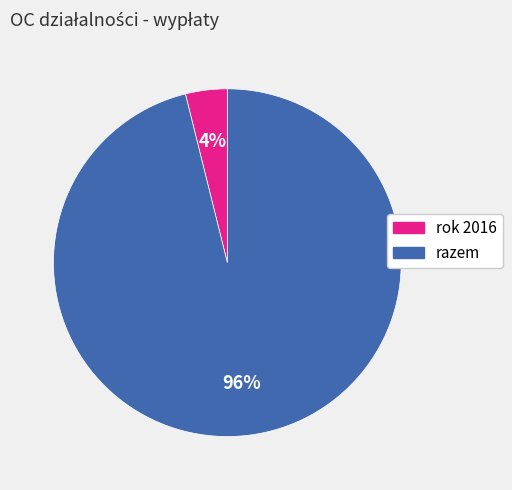

How many slices are in this pie chart?

2